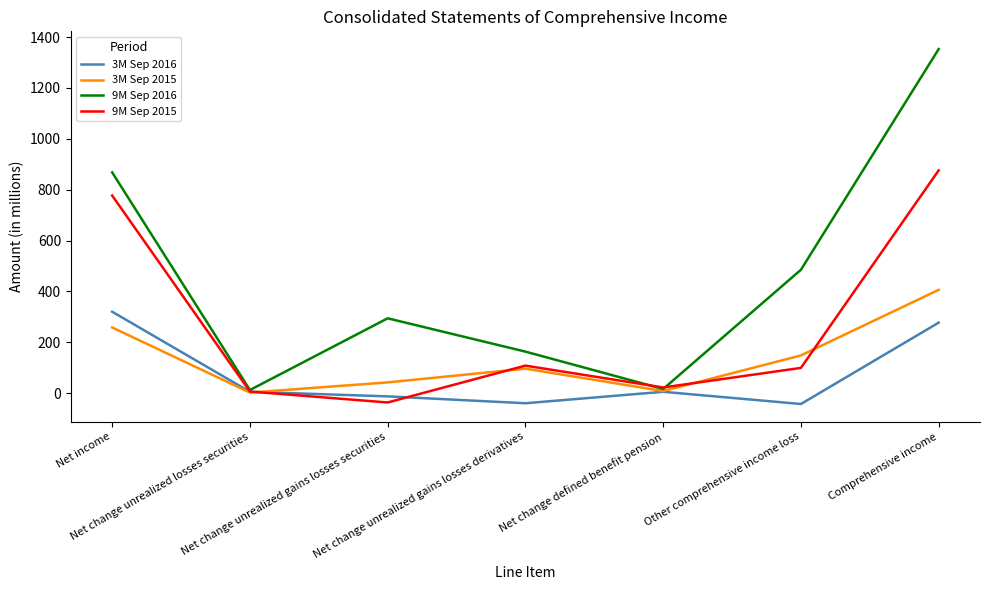

Which series has the largest range (max minus min)?

9M Sep 2016